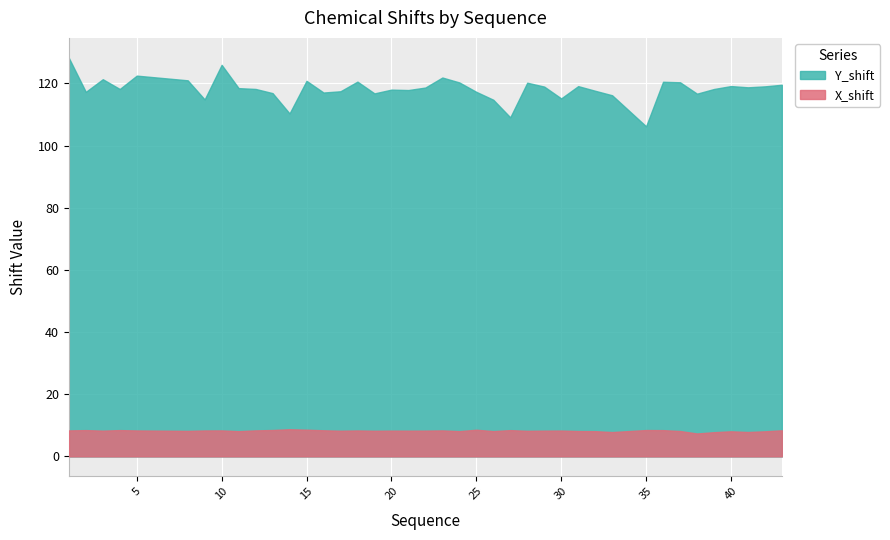

What is the maximum value for Y_shift?

128.2